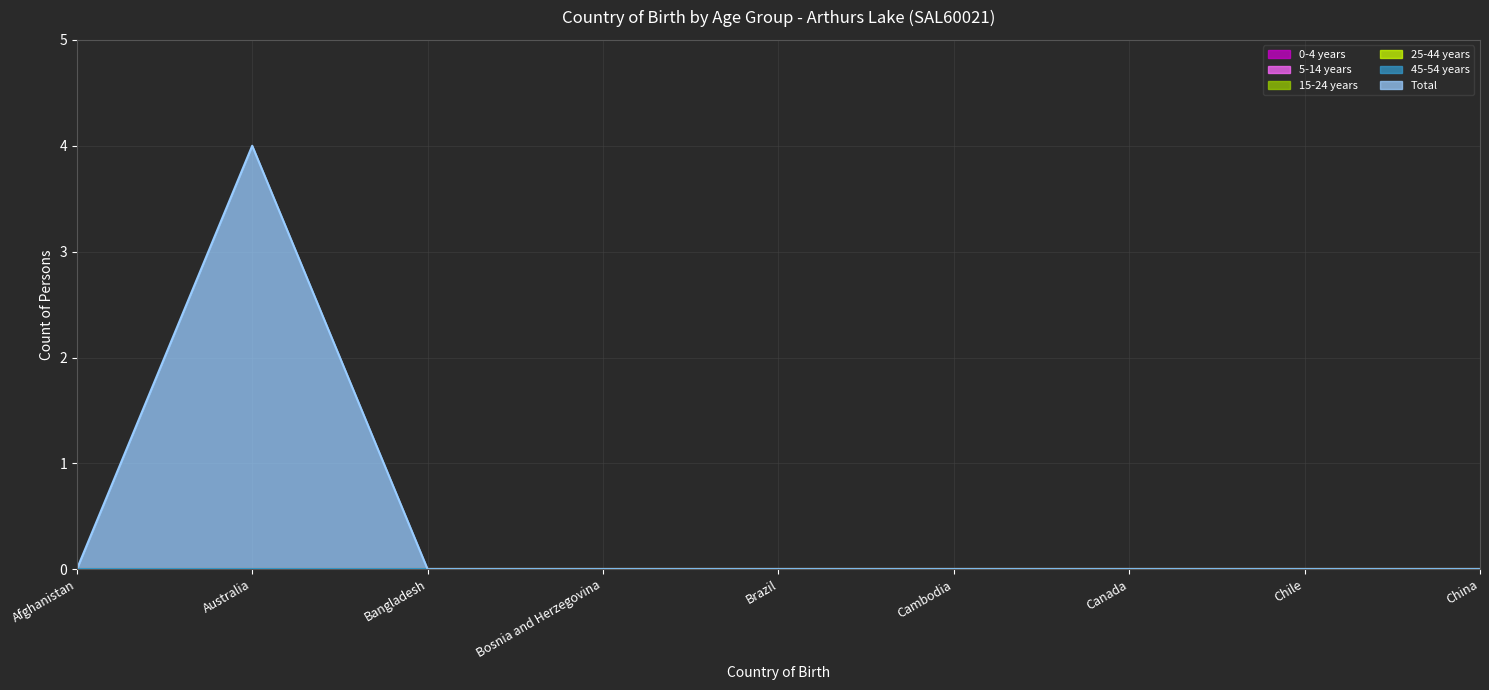

Is it true that 0-4 years equals 0 at Australia?

True